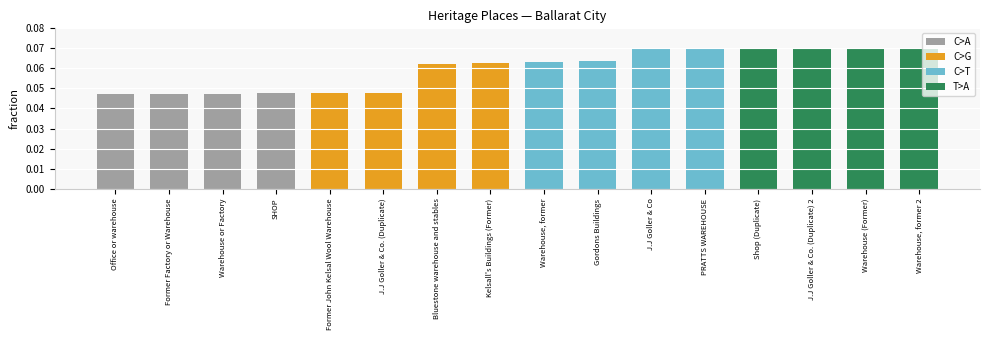

How many data points does each series have?

4